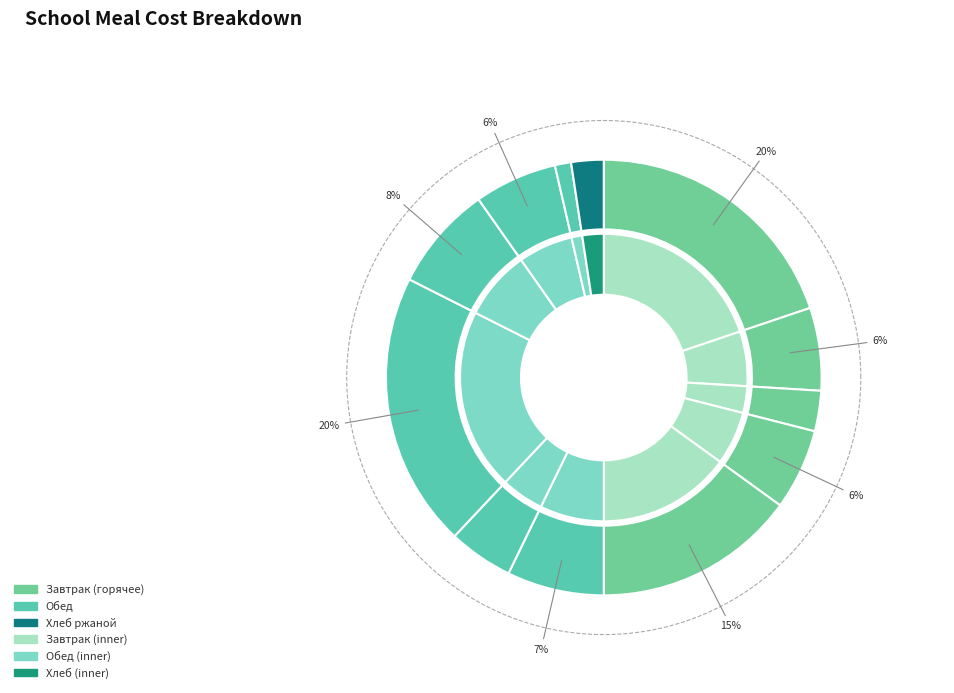

How many slices are in this pie chart?

12